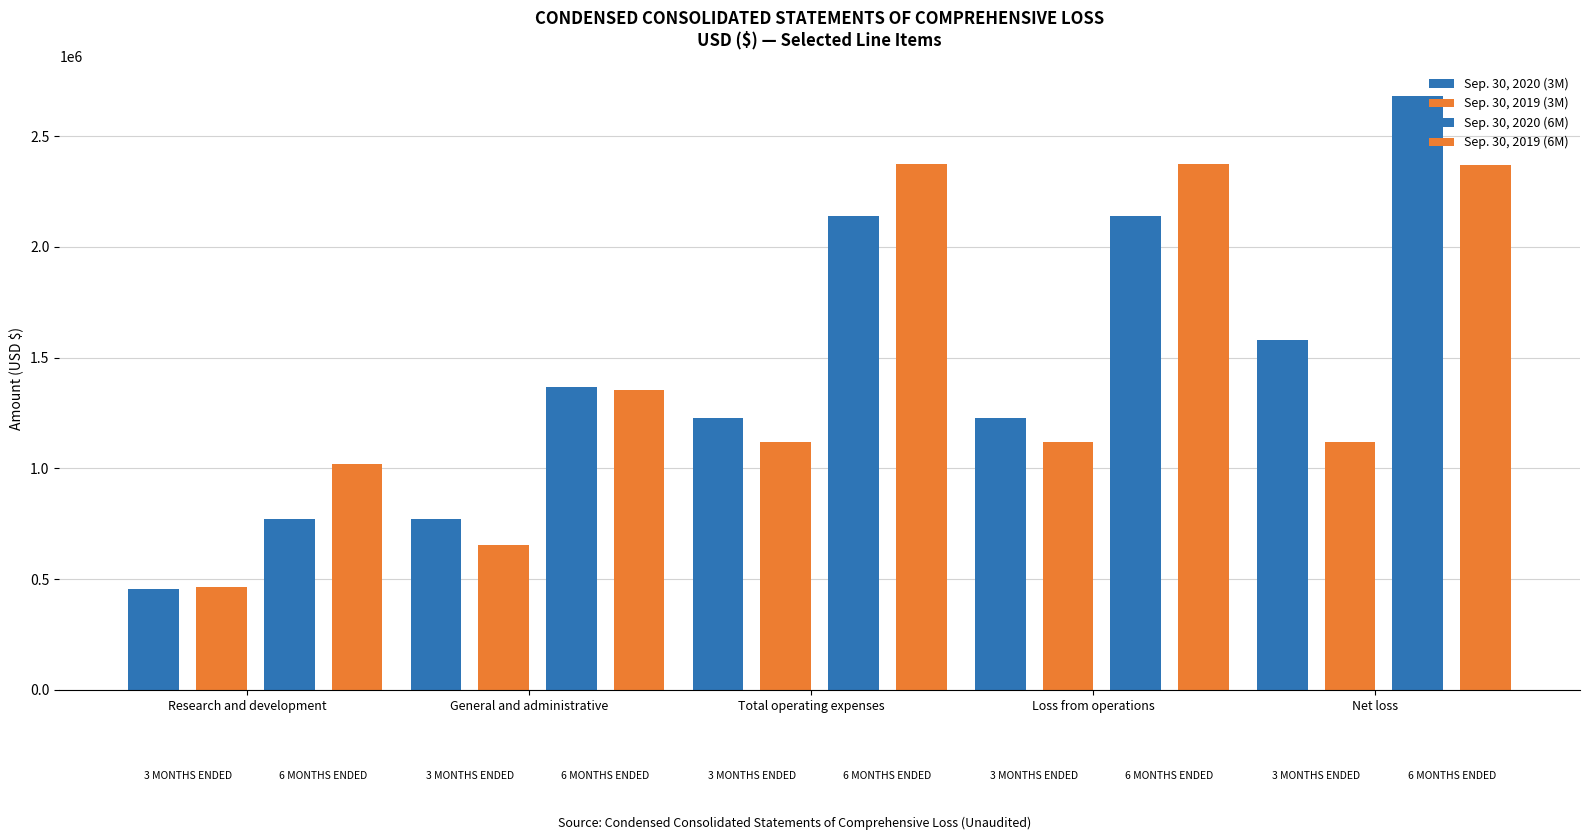

How many bars are there in each group?

4